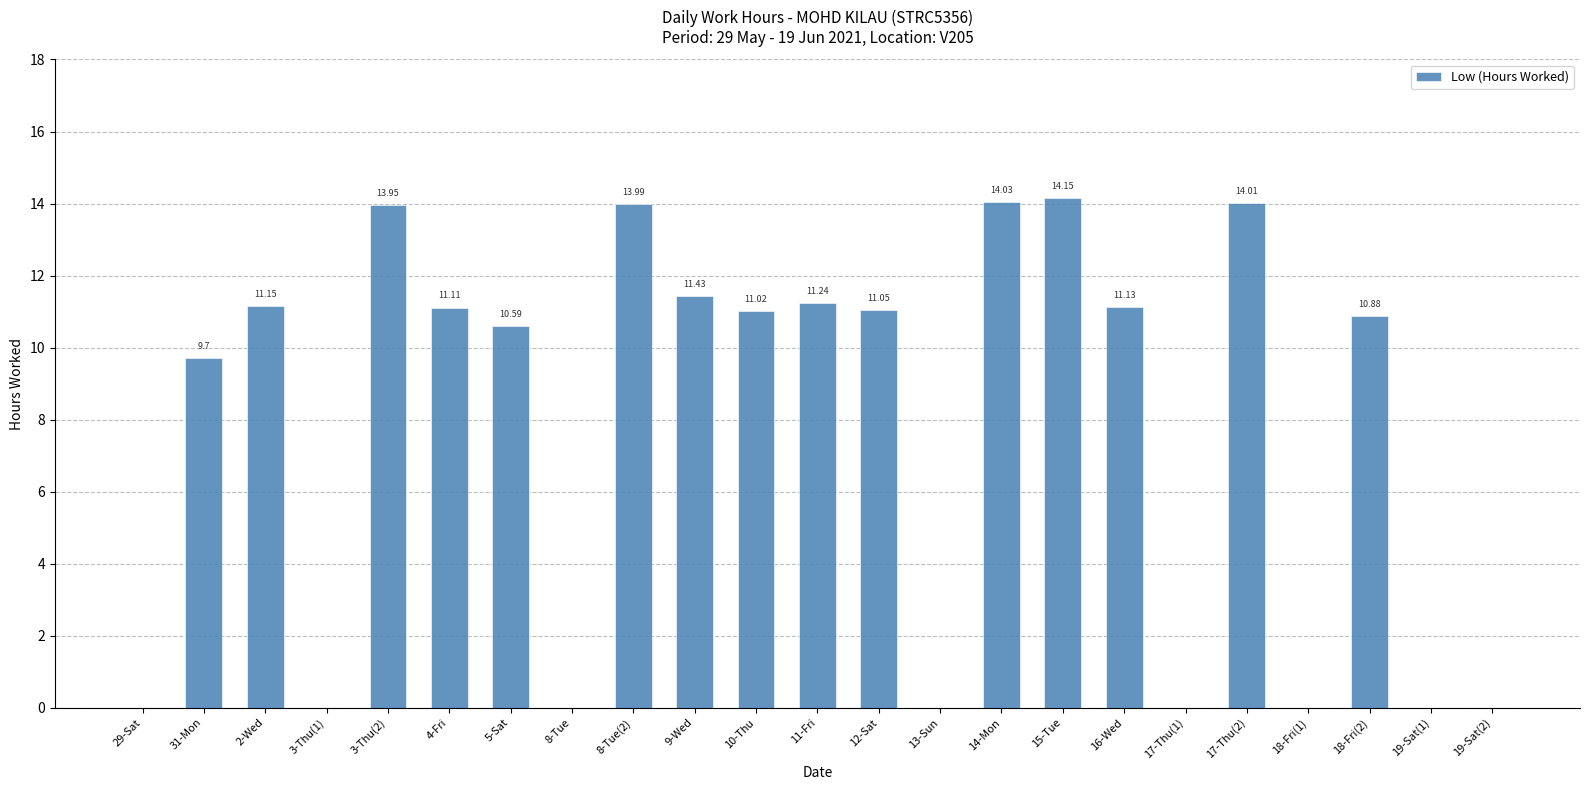

What is the change in value from 2-Wed to 5-Sat?

-0.6